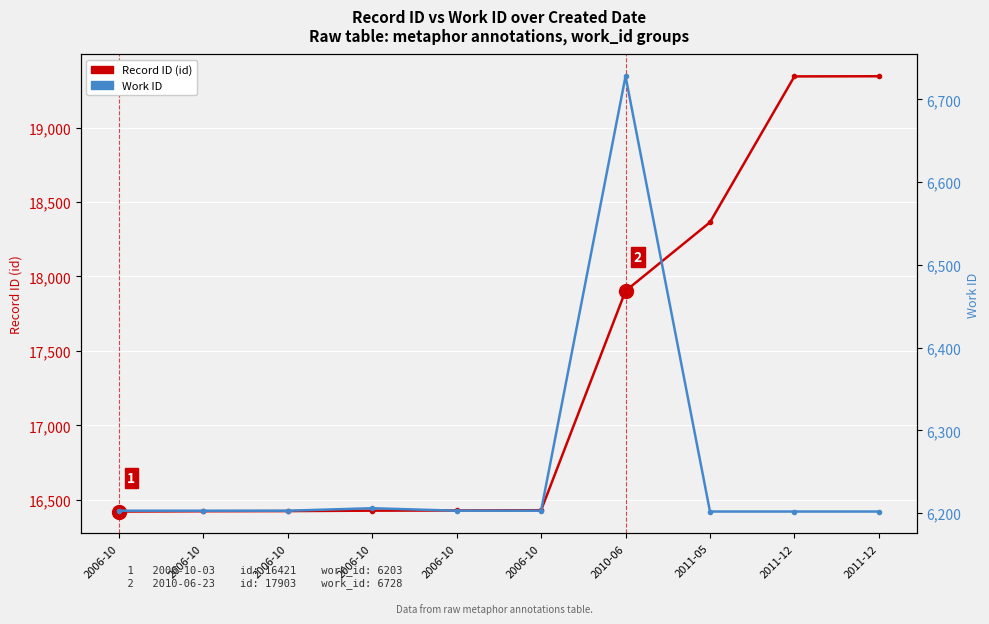

Count the number of categories in the chart.

10